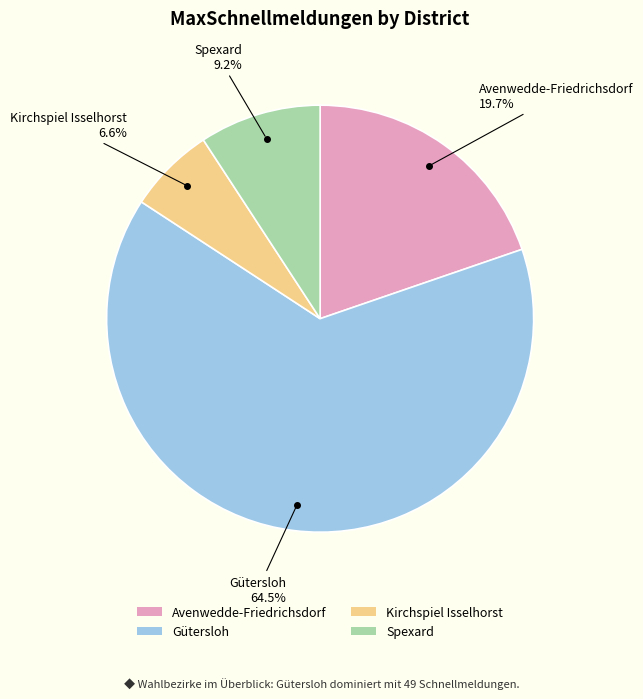

Rank the categories by value from lowest to highest.

Kirchspiel Isselhorst, Spexard, Avenwedde-Friedrichsdorf, Gütersloh